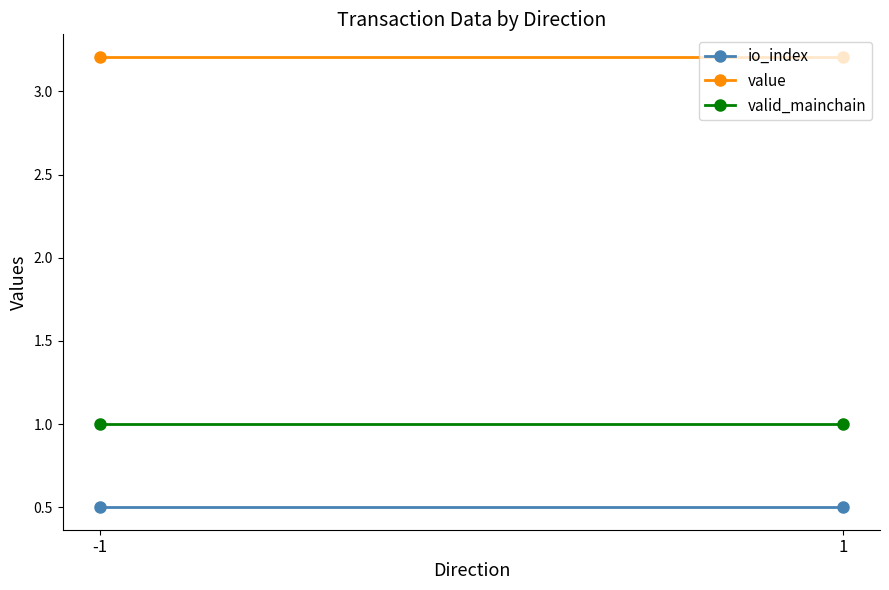

Which category has the highest value across all series?

-1